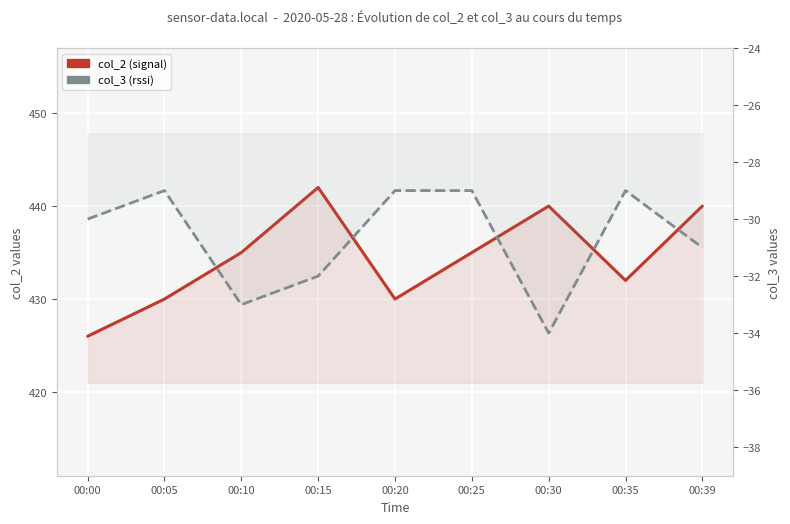

At 00:20, list the series in order from smallest to largest.

col_3 (rssi), col_2 (signal)